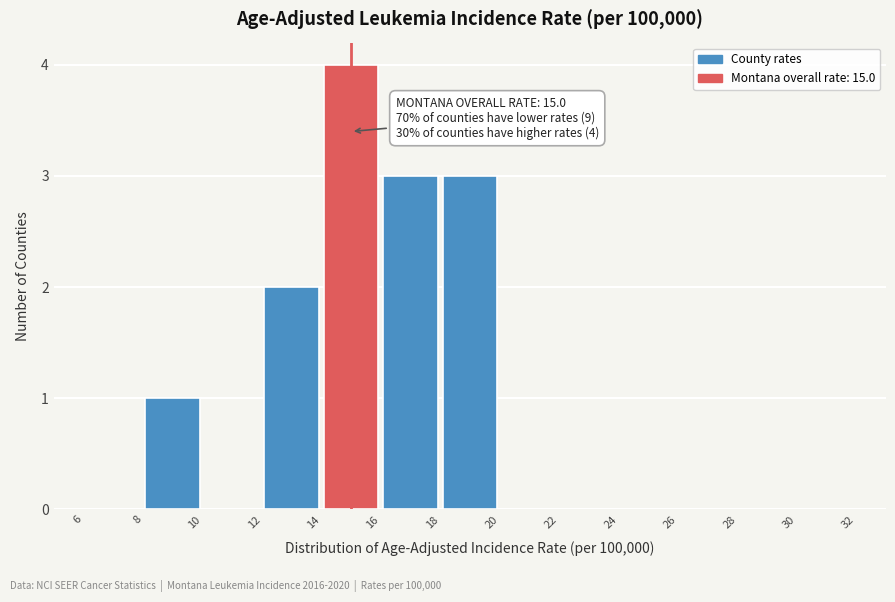

Which range on the x-axis has the tallest bar?

14 to 16